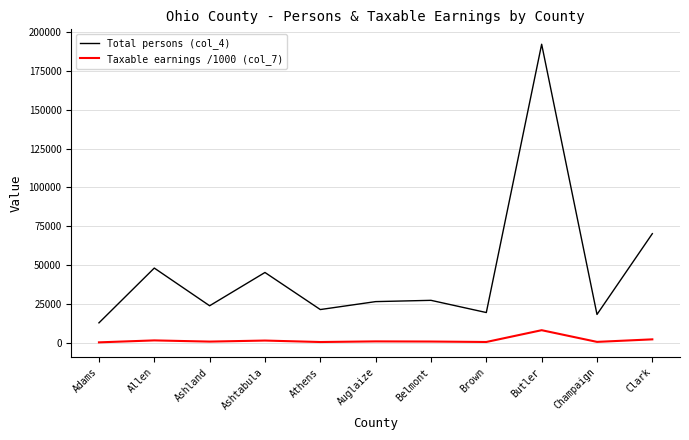

Which series has the widest spread of values?

Total persons (col_4)